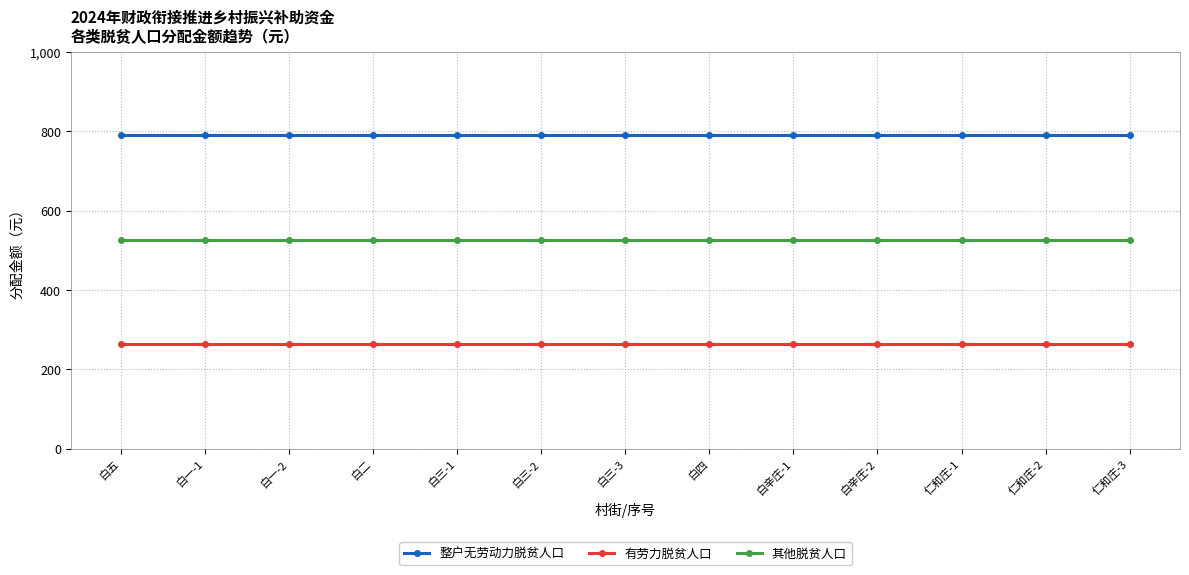

True or false: 其他脱贫人口 and 整户无劳动力脱贫人口 intersect in this chart.

False